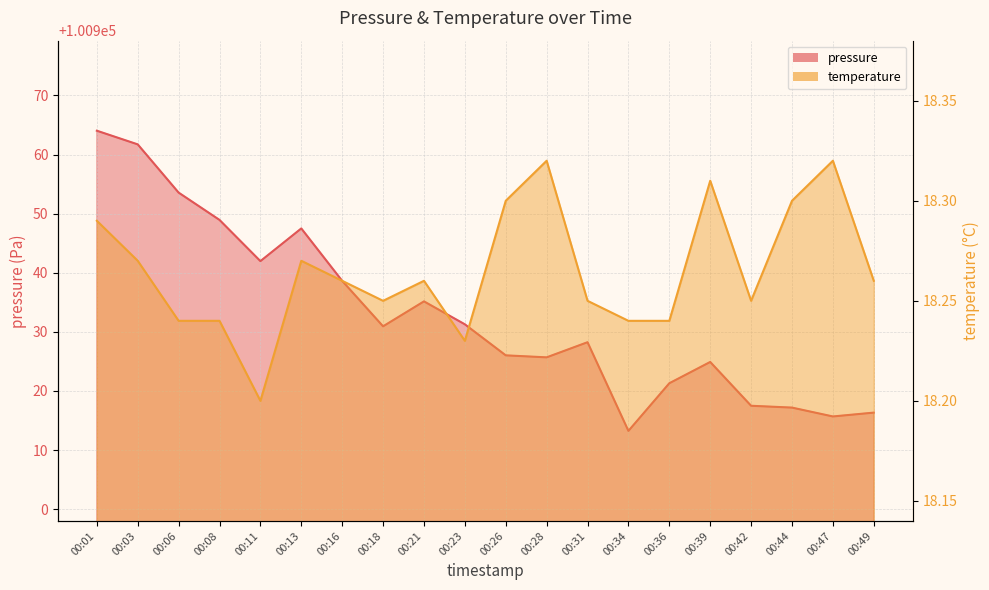

What is the sum of the pressure values at 00:01 and 00:03?

201925.8